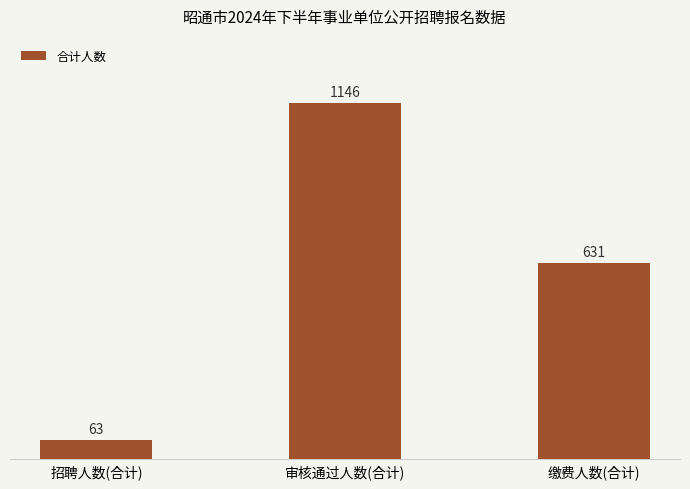

Is it true that the value at 缴费人数(合计) is 631?

True